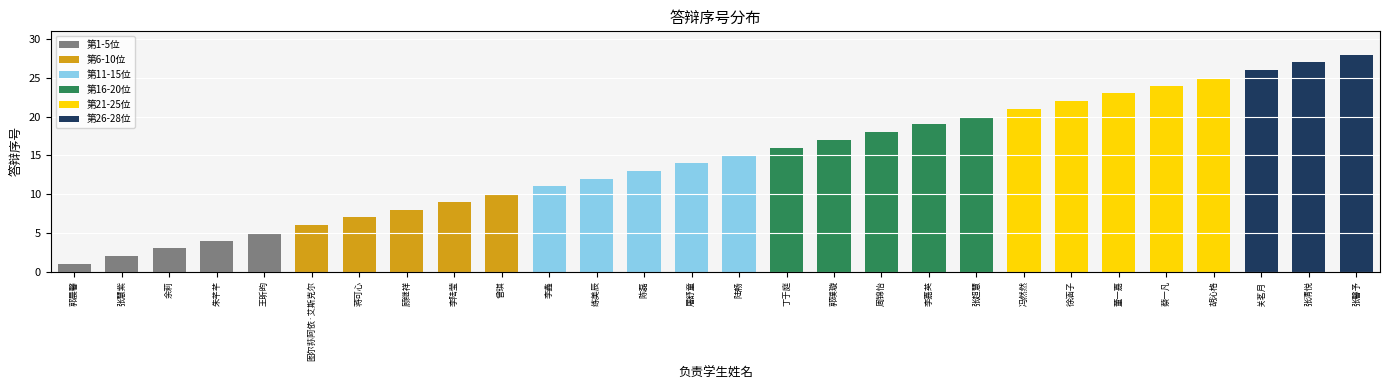

Reading left to right, transcribe all the data shown in this chart.

1	2	3	4	5	6	7	8	9	10	11	12	13	14	15	16	17	18	19	20	21	22	23	24	25	26	27	28